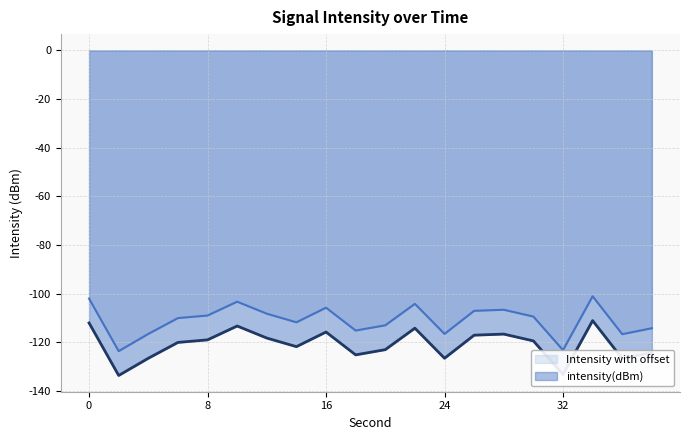

Reading left to right, list all the values displayed in this chart.

-102.0	-123.6	-116.5	-110.0	-108.9	-103.2	-108.2	-111.7	-105.7	-115.1	-112.9	-104.1	-116.5	-107.0	-106.6	-109.4	-123.1	-101.0	-116.6	-114.1